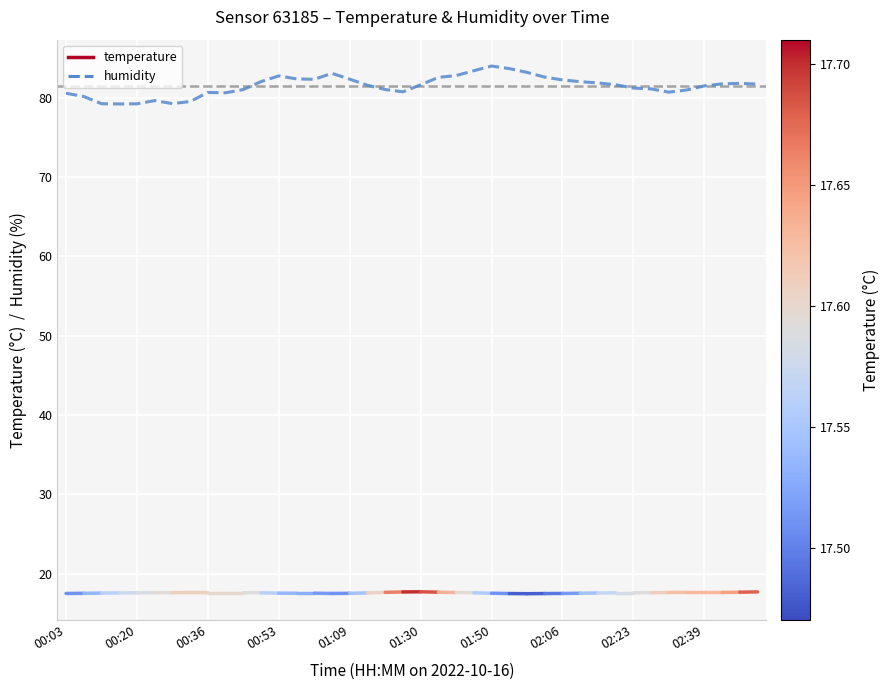

What is the maximum value shown in the chart?

84.0